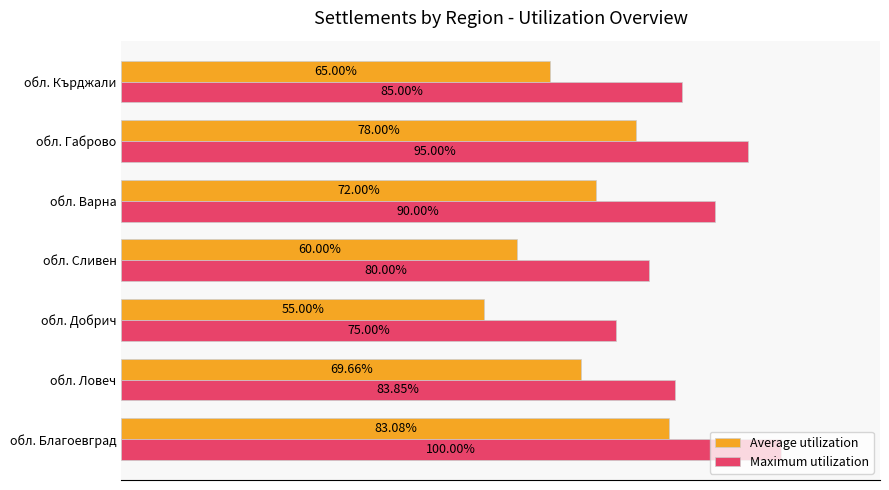

Rank the categories by Maximum utilization value from highest to lowest.

обл. Благоевград, обл. Габрово, обл. Варна, обл. Кърджали, обл. Ловеч, обл. Сливен, обл. Добрич